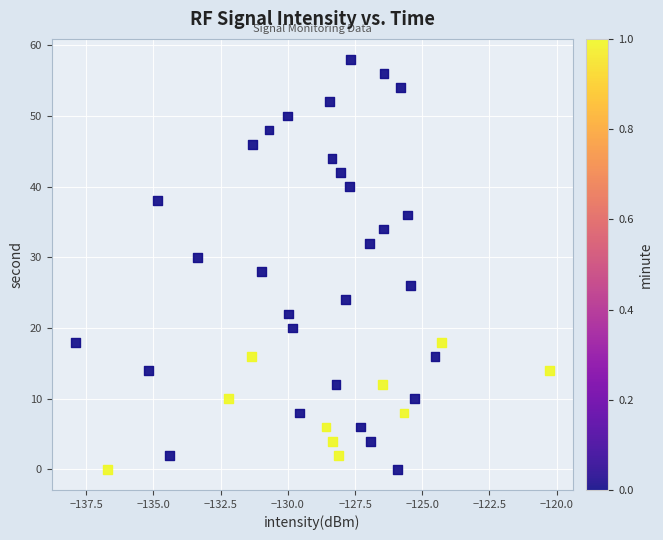

What is the range of Y values (max minus min)?

58